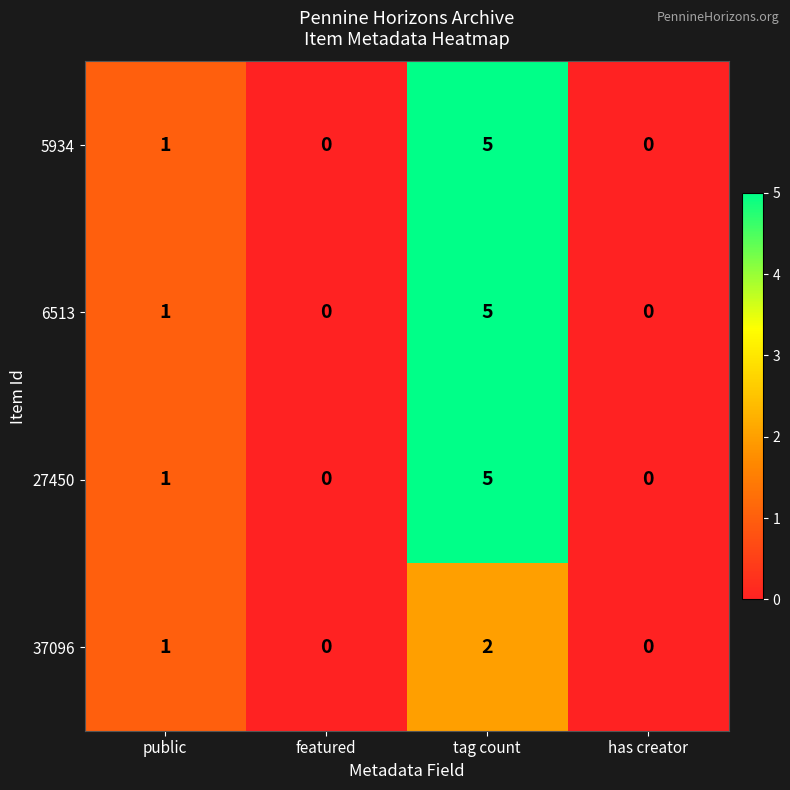

At which category is the sum across all series the highest?

tag count